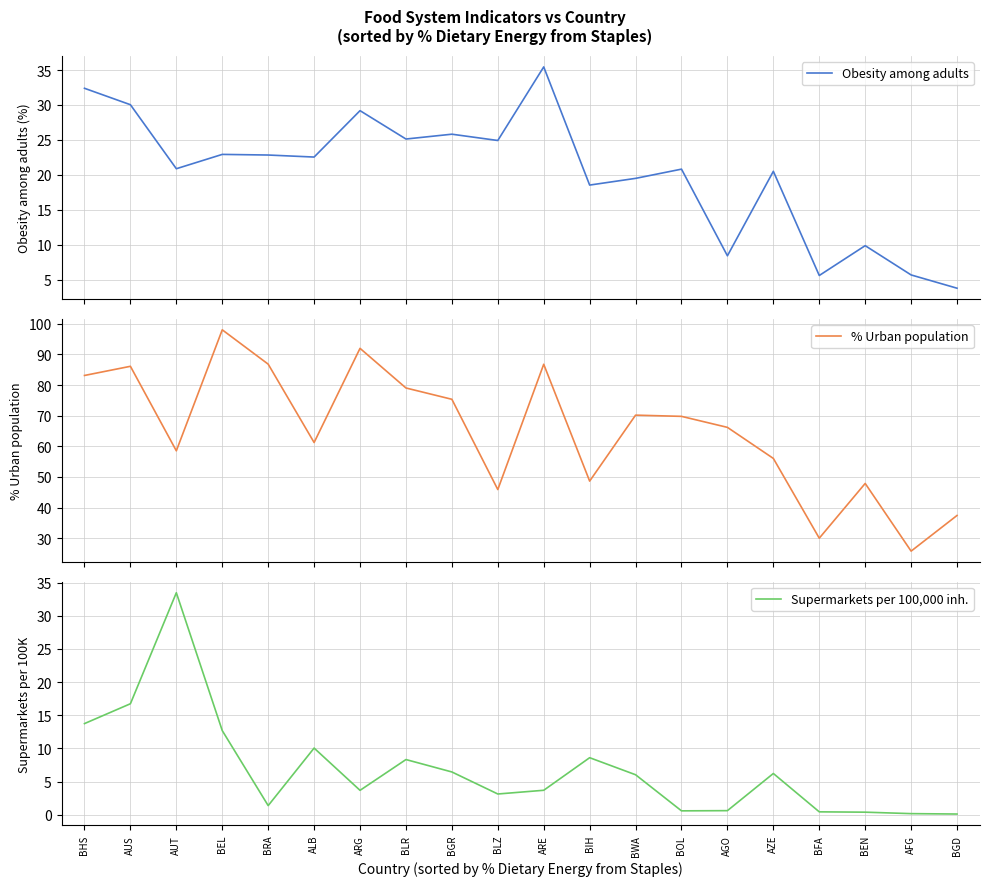

What is the label of the 18th point from the right?

AUT